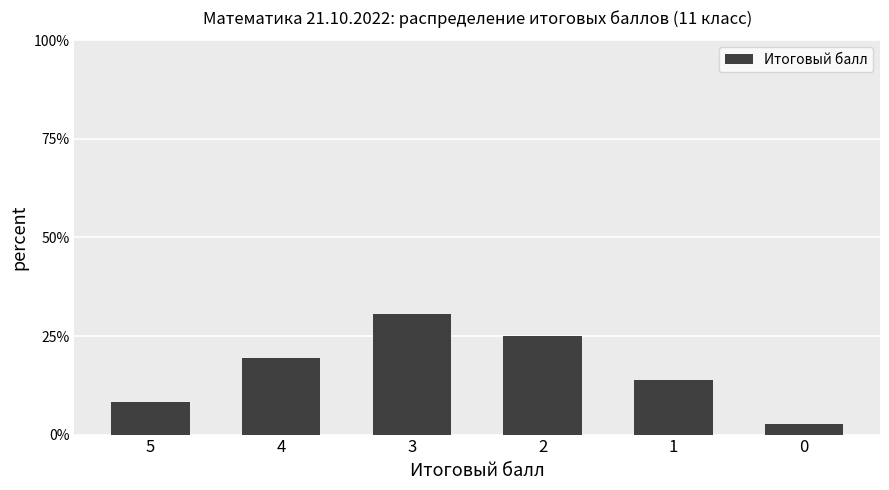

Does the chart contain any negative values?

No